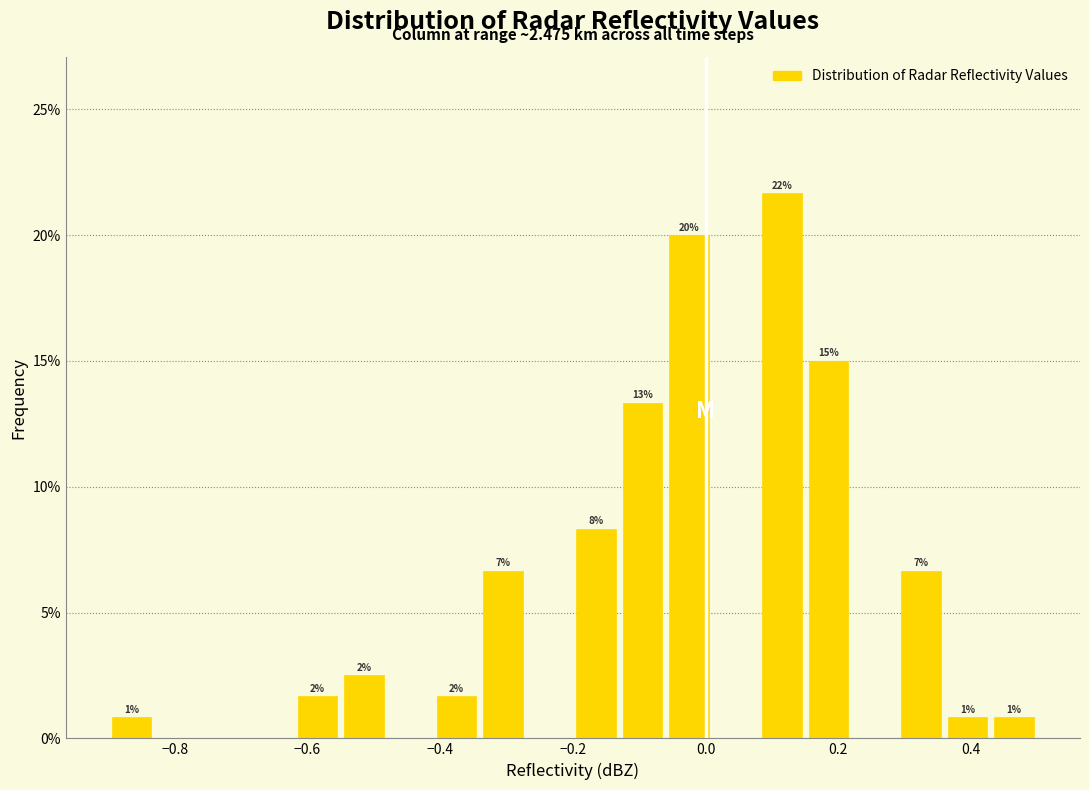

Around what value on the x-axis is the tallest bar? Give the approximate position of its centre, as read against the axis.

0.12